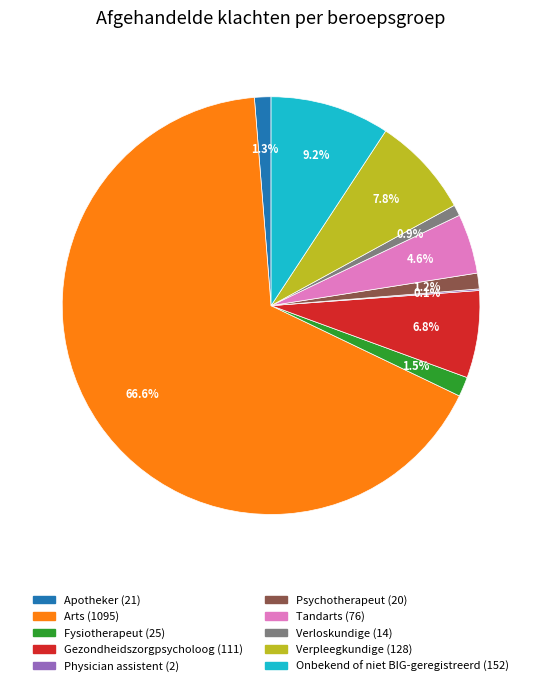

What percentage is NOT represented by Apotheker?

98.7%